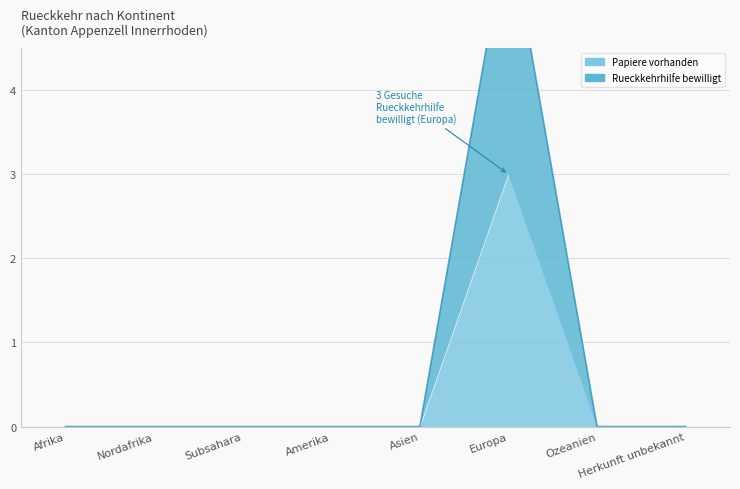

True or false: Papiere beschafft and Rueckkehrhilfe bewilligt intersect in this chart.

False